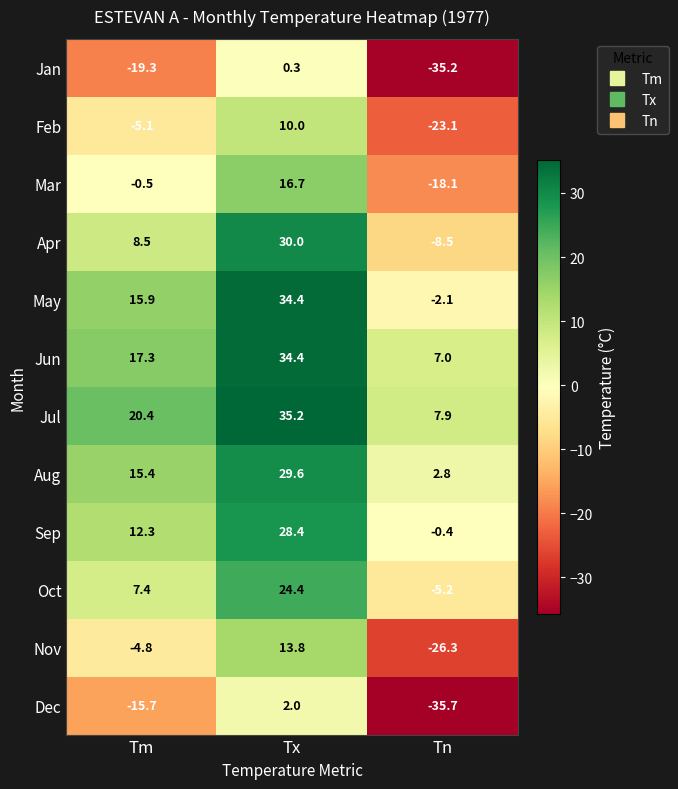

Is it true that Apr equals -8.5 at Tn?

True